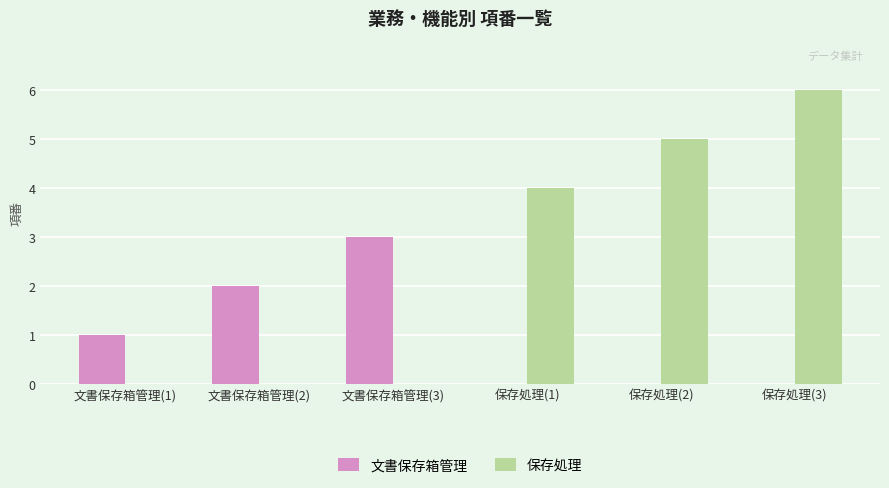

How many categories are shown in the chart?

6